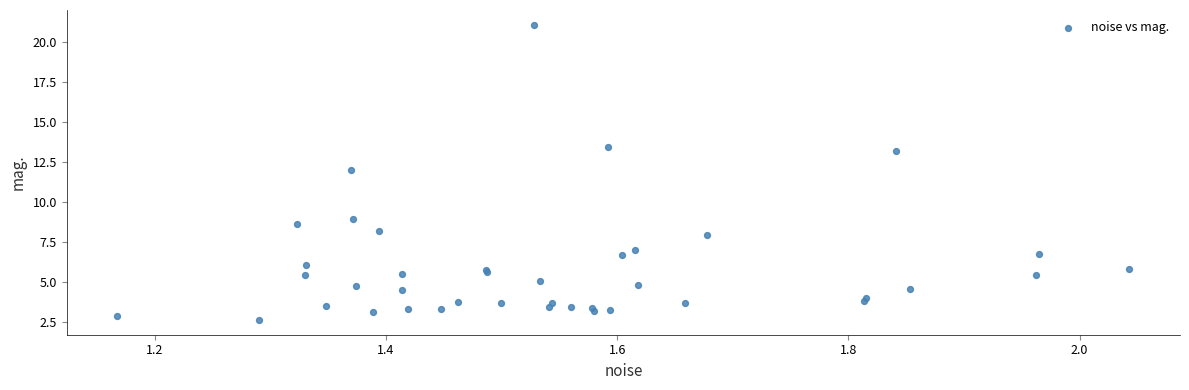

What Y value in the scatter plot is closest to 11?

12.0